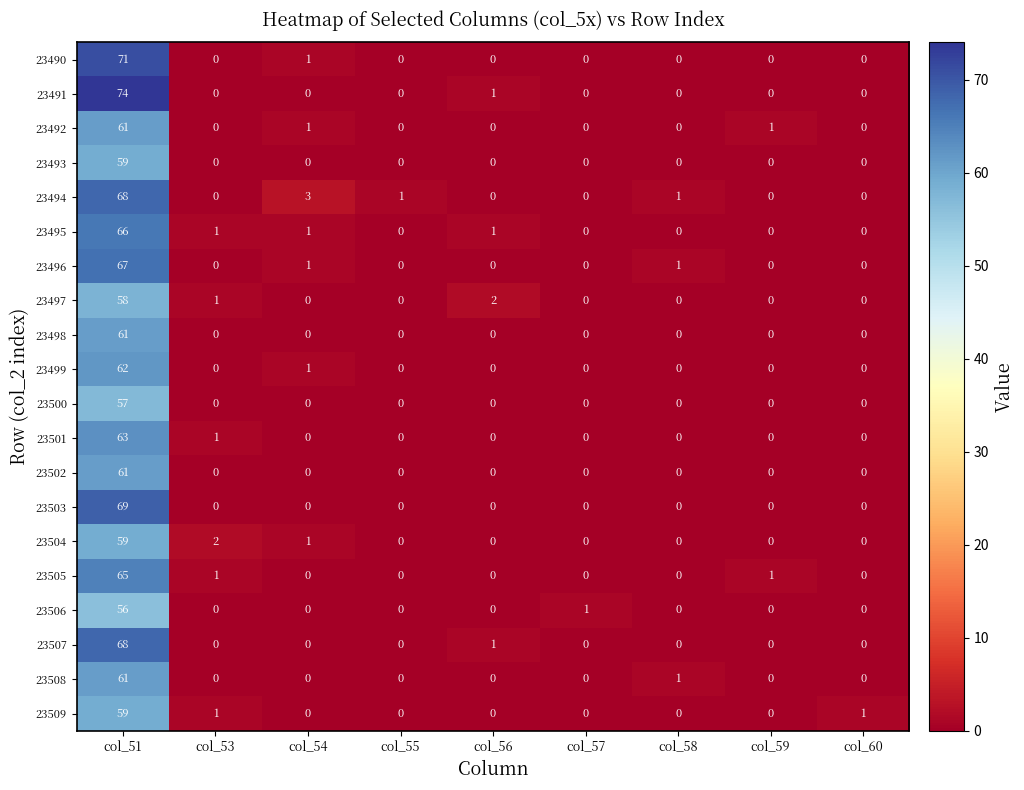

Which series changed the most between col_56 and col_59?

23497